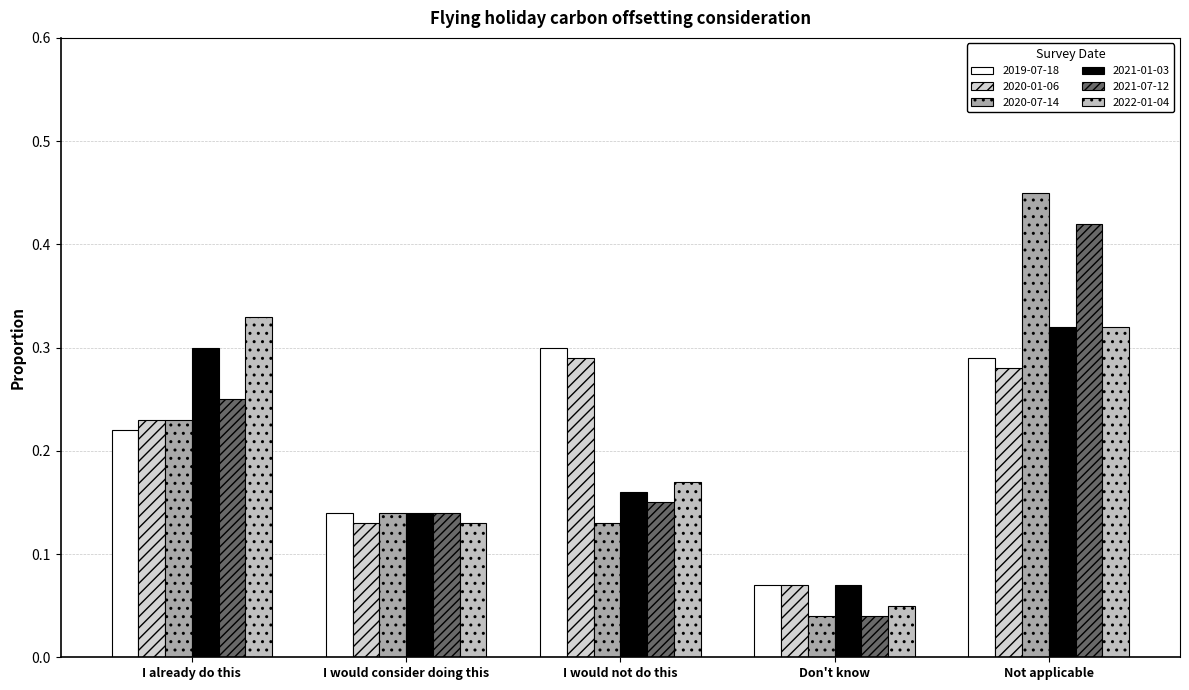

List the series in order of their peak value, lowest first.

2020-01-06, 2019-07-18, 2021-01-03, 2022-01-04, 2021-07-12, 2020-07-14